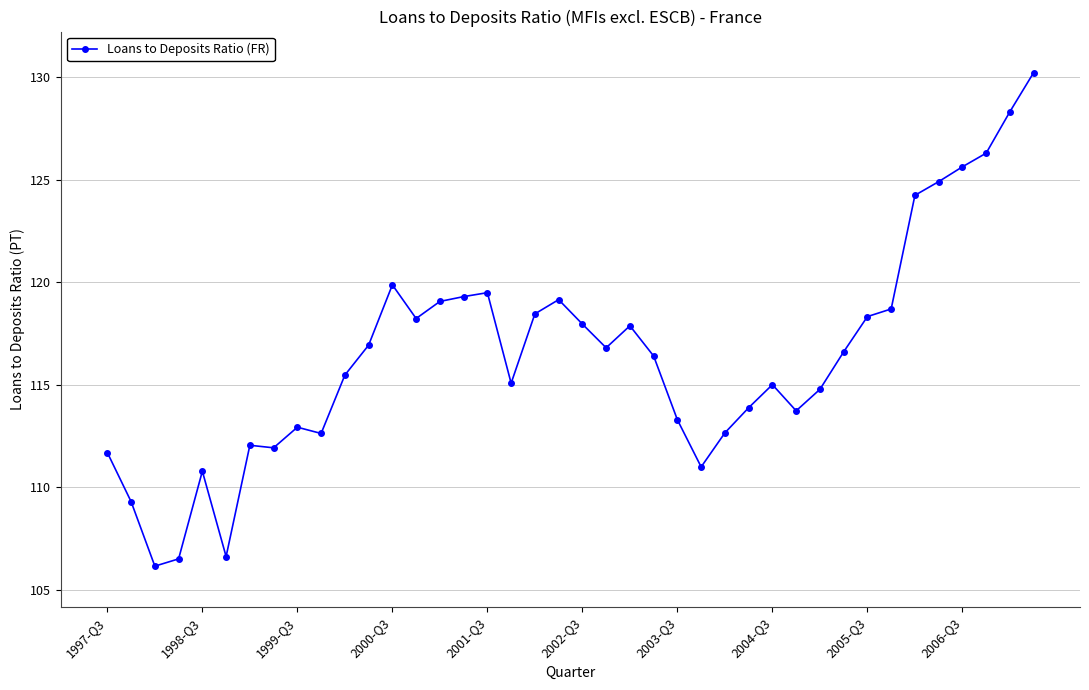

What is the maximum value shown in the chart?

130.2